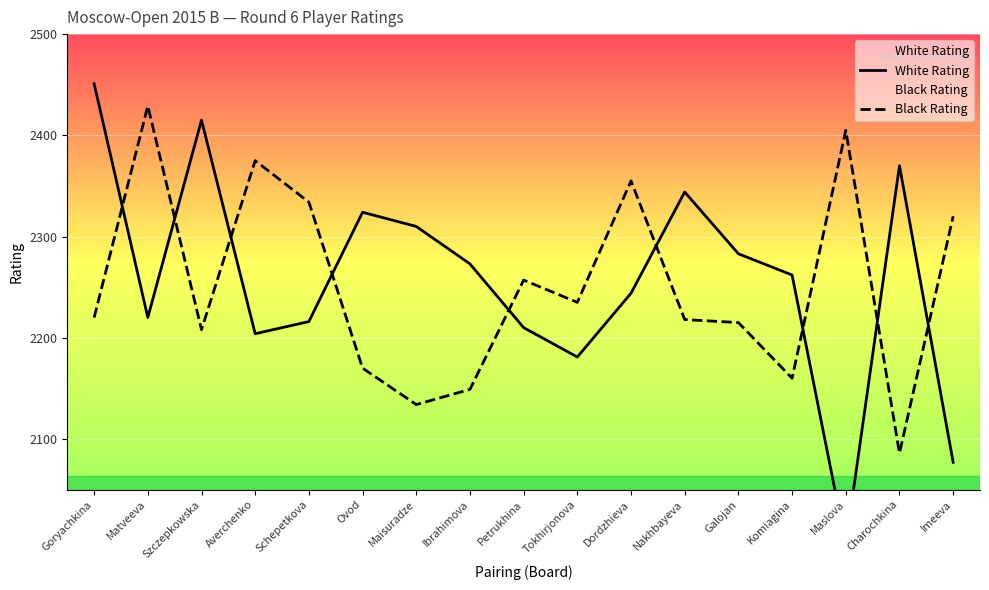

What is the label of the 13th point from the right?

Schepetkova